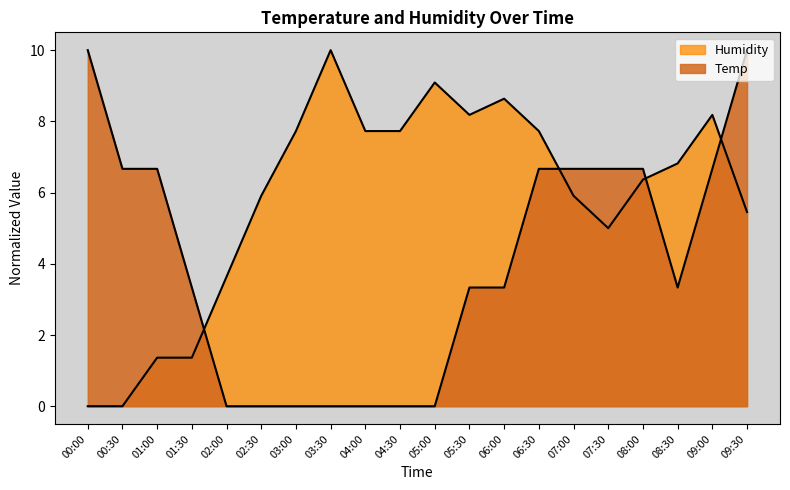

Reading left to right, extract all data points from this chart.

Temp: 10.0	6.7	6.7	3.3	0.0	0.0	0.0	0.0	0.0	0.0	0.0	3.3	3.3	6.7	6.7	6.7	6.7	3.3	6.7	10.0
Humidity: 0.0	0.0	1.4	1.4	3.6	5.9	7.7	10.0	7.7	7.7	9.1	8.2	8.6	7.7	5.9	5.0	6.4	6.8	8.2	5.5